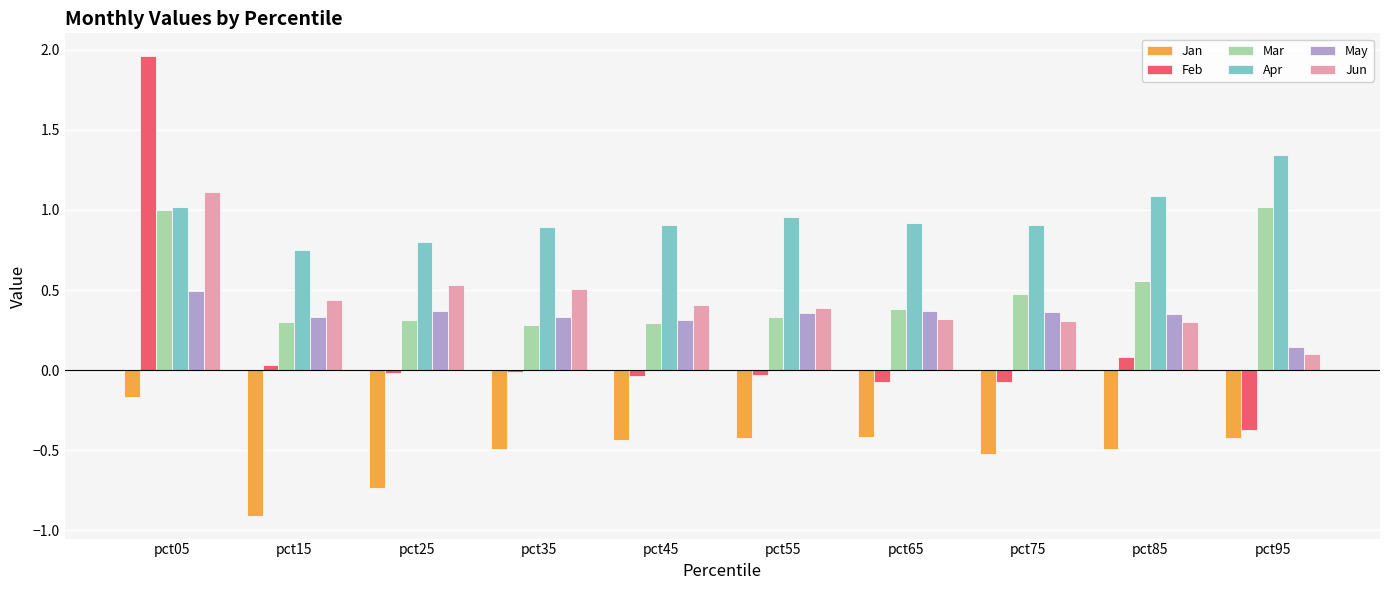

What is the spread (max minus min) of values at pct85?

1.6